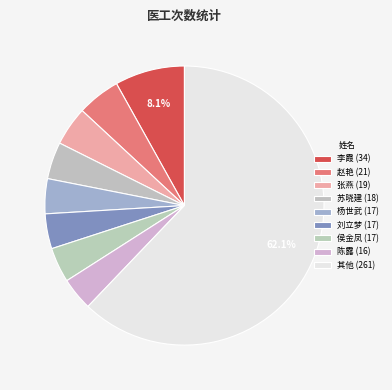

Count the number of slices in the pie.

9